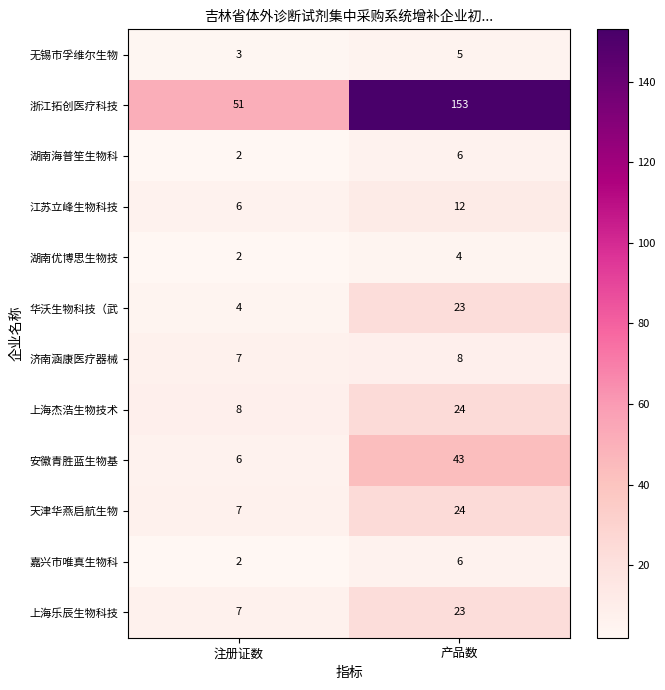

Which series has the largest range (max minus min)?

浙江拓创医疗科技